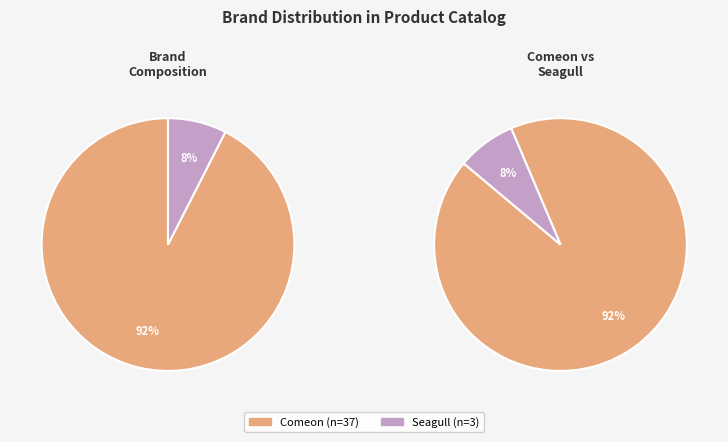

Rank the categories by value from highest to lowest.

Comeon, Seagull